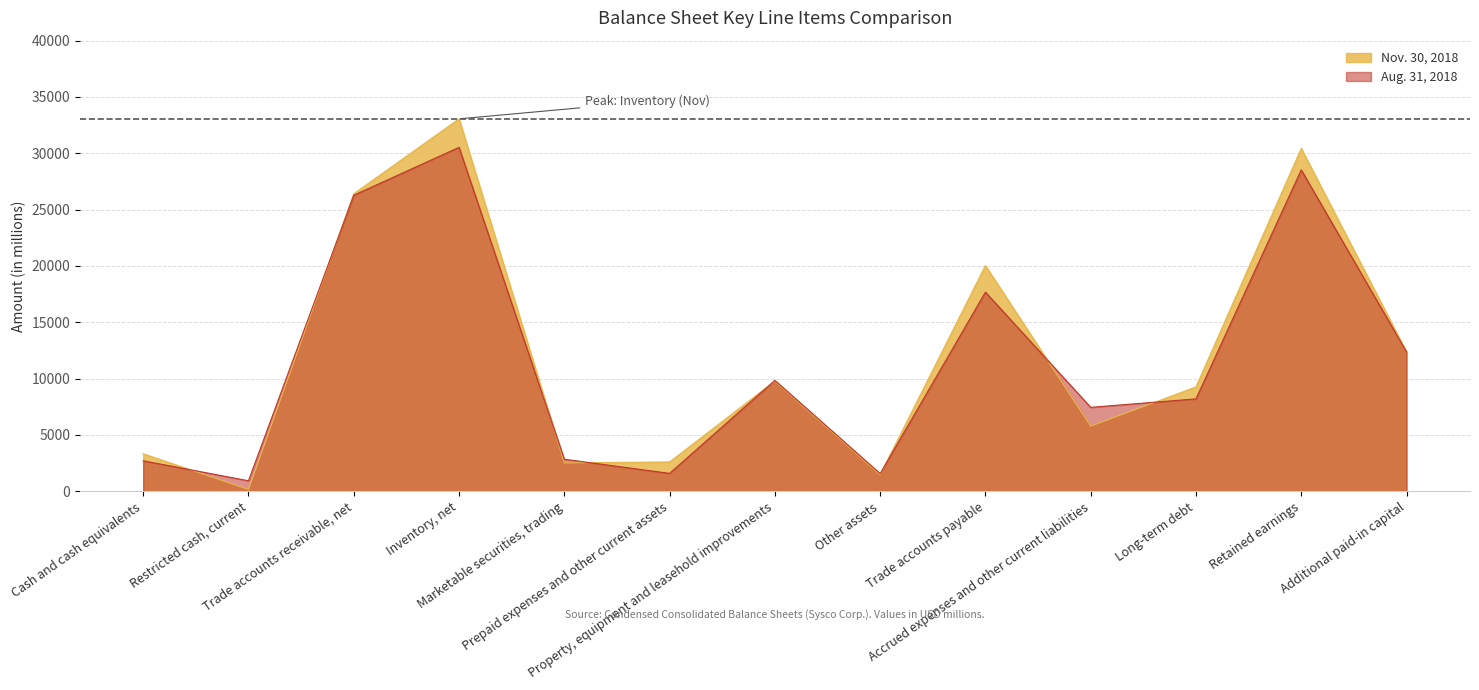

What position from the left is Property, equipment and leasehold improvements?

7